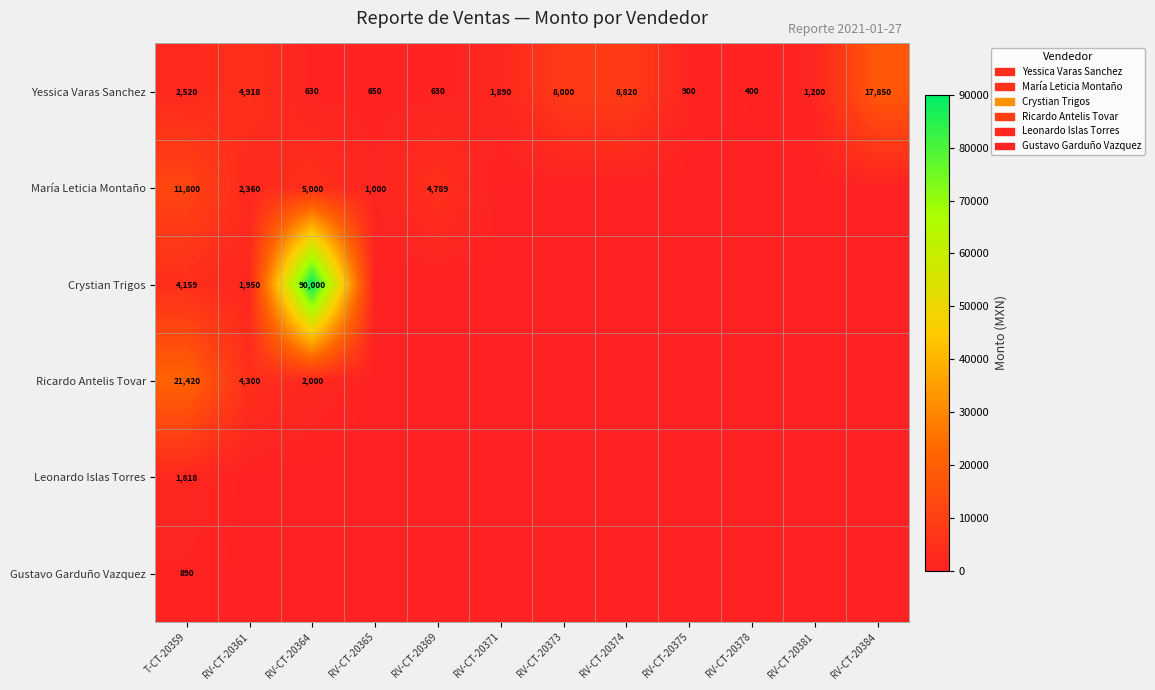

Is it true that Yessica Varas Sanchez equals 4583 at RV-CT-20374?

False